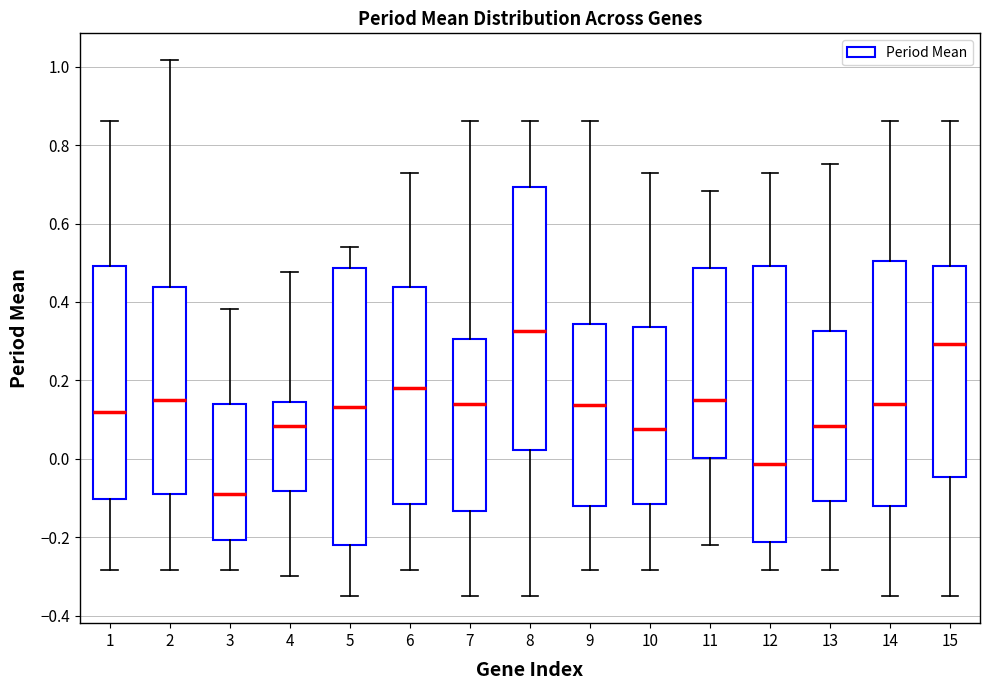

Reading left to right, transcribe this box plot: for each box, give where its median line is, the range the box spans, and where its two whiskers end, as read against the y-axis. The values are not printed on the chart, so give them approximately, as read against the axis.

1: median 0.12, box -0.10 to 0.50, whiskers -0.28 to 0.86
2: median 0.14, box -0.10 to 0.44, whiskers -0.28 to 1.02
3: median -0.08, box -0.20 to 0.14, whiskers -0.28 to 0.38
4: median 0.08, box -0.08 to 0.14, whiskers -0.30 to 0.48
5: median 0.14, box -0.22 to 0.48, whiskers -0.36 to 0.54
6: median 0.18, box -0.12 to 0.44, whiskers -0.28 to 0.72
7: median 0.14, box -0.14 to 0.30, whiskers -0.36 to 0.86
8: median 0.32, box 0.02 to 0.70, whiskers -0.36 to 0.86
9: median 0.14, box -0.12 to 0.34, whiskers -0.28 to 0.86
10: median 0.08, box -0.12 to 0.34, whiskers -0.28 to 0.72
11: median 0.14, box 0.00 to 0.48, whiskers -0.22 to 0.68
12: median -0.02, box -0.22 to 0.50, whiskers -0.28 to 0.72
13: median 0.08, box -0.10 to 0.32, whiskers -0.28 to 0.76
14: median 0.14, box -0.12 to 0.50, whiskers -0.36 to 0.86
15: median 0.30, box -0.04 to 0.50, whiskers -0.36 to 0.86